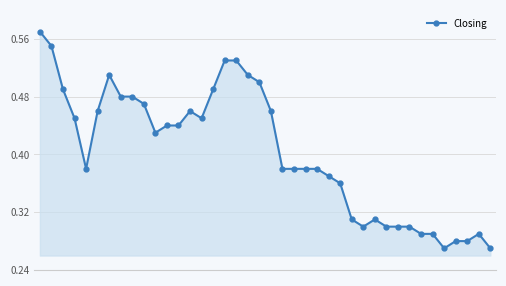

What is the sum of all values?

16.1